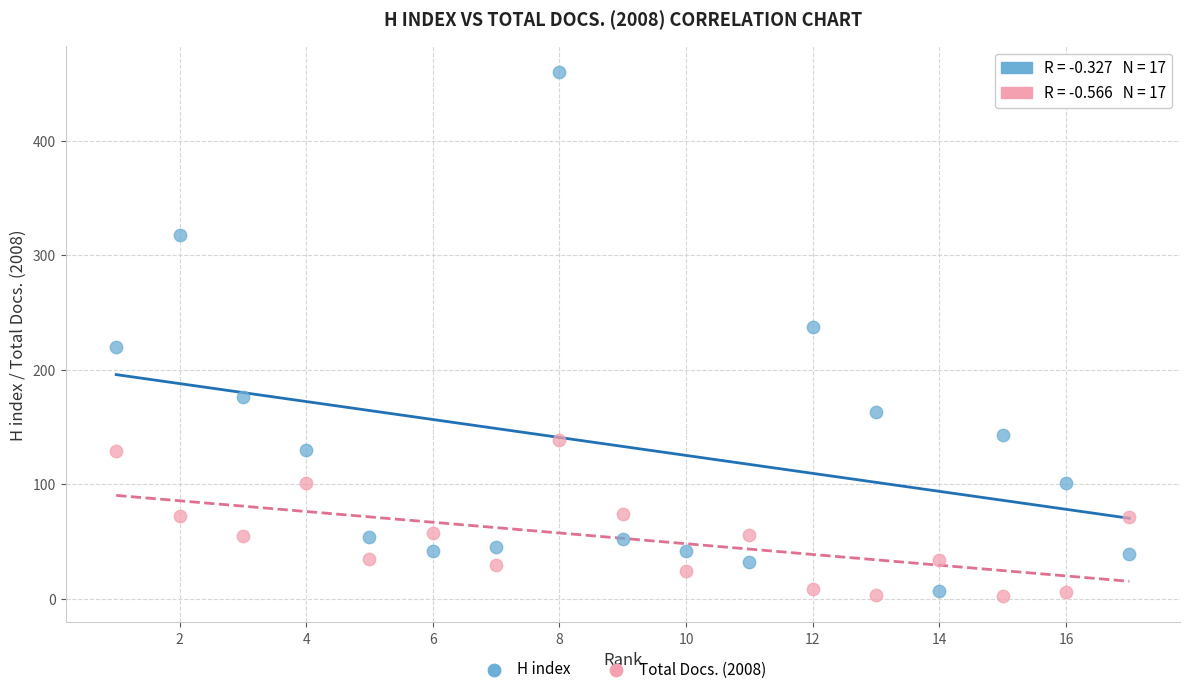

Across all data points, what is the range of Y values (max minus min)?

458